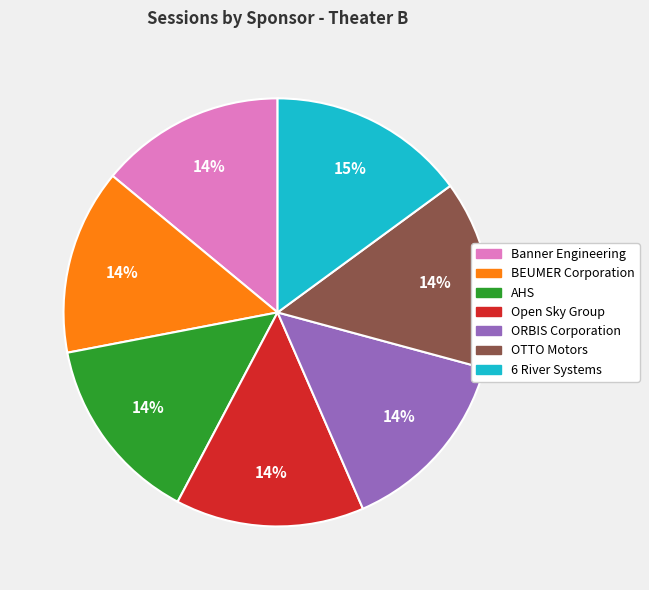

True or false: ORBIS Corporation accounts for 3% of the total.

False